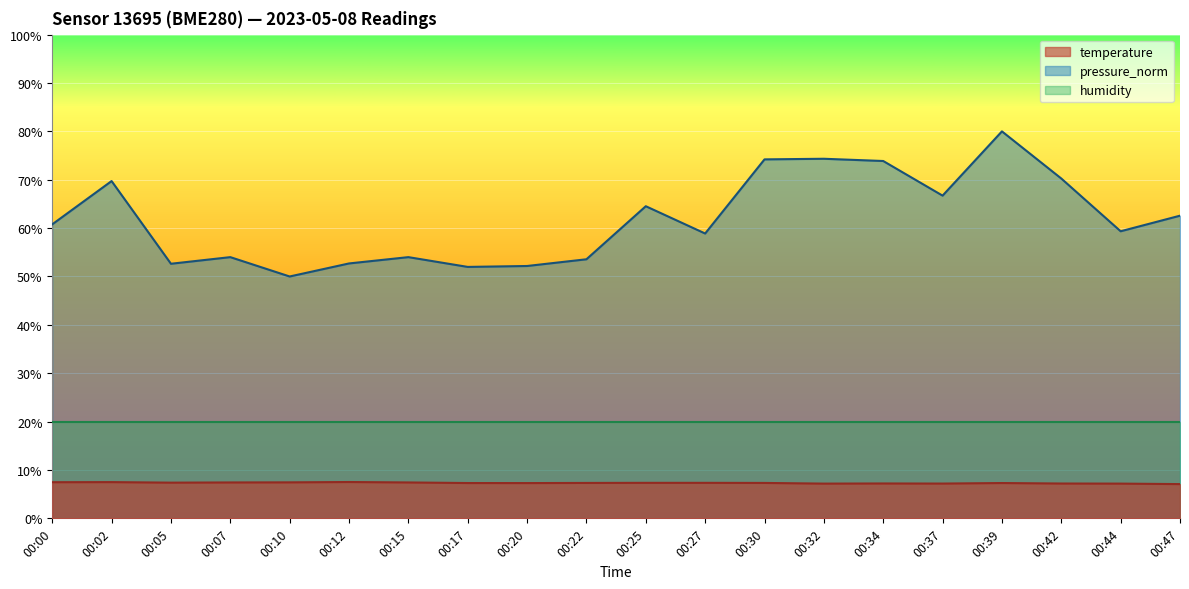

At which category is the sum across all series the highest?

00:39